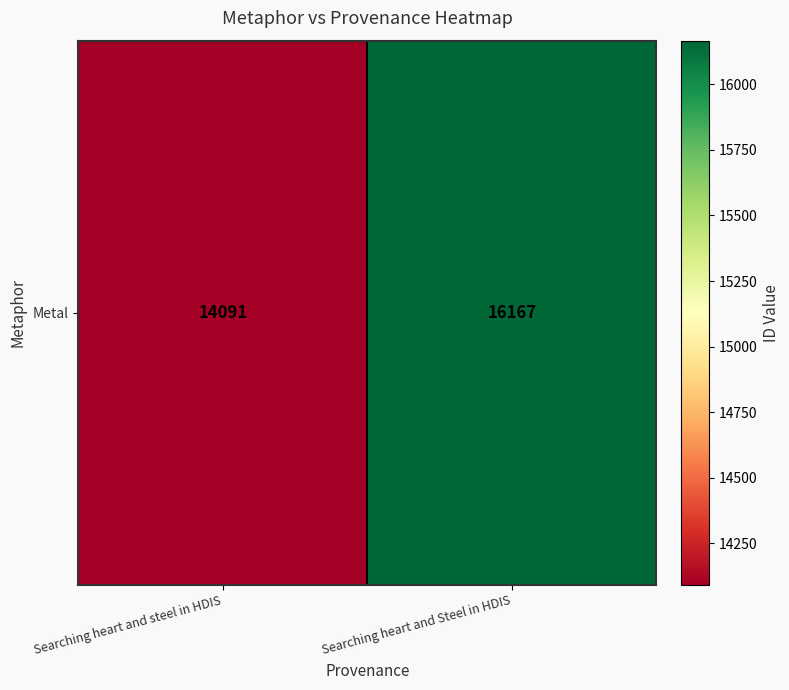

List the labels in order of value, largest first.

Searching heart and Steel in HDIS, Searching heart and steel in HDIS